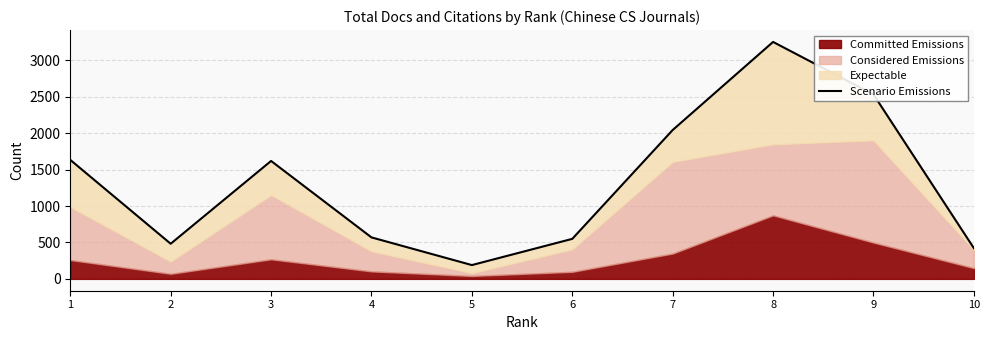

How many points are lower than both their immediate neighbors (excluding endpoints)?

2